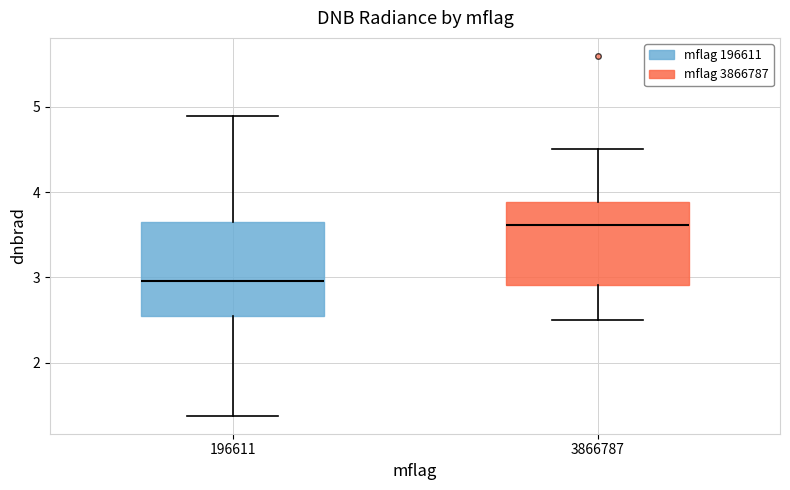

Reading left to right, read every box against the y-axis: the position of its median line, the range the box covers, and the ends of its whiskers. The values are not printed on the chart, so give them approximately, as read against the axis.

196611: median 3.0, box 2.5 to 3.6, whiskers 1.4 to 4.9
3866787: median 3.6, box 2.9 to 3.9, whiskers 2.5 to 4.5